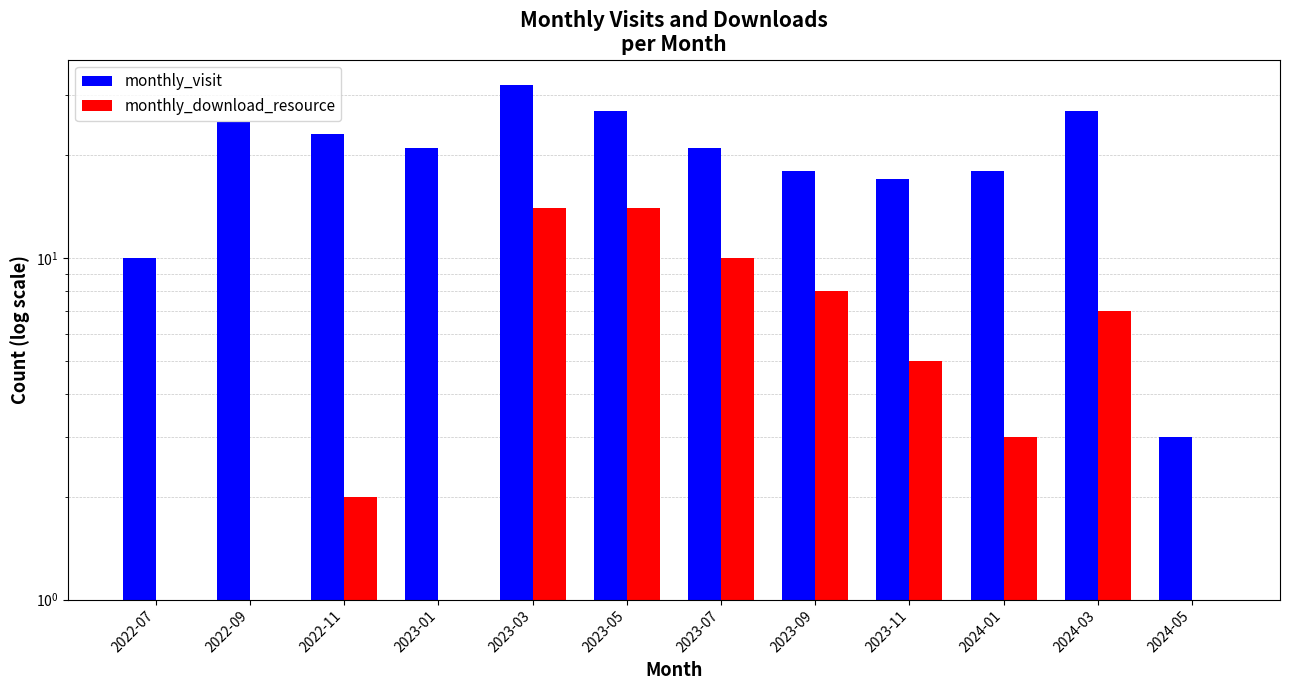

How many values in the monthly_download_resource series are below 5?

6